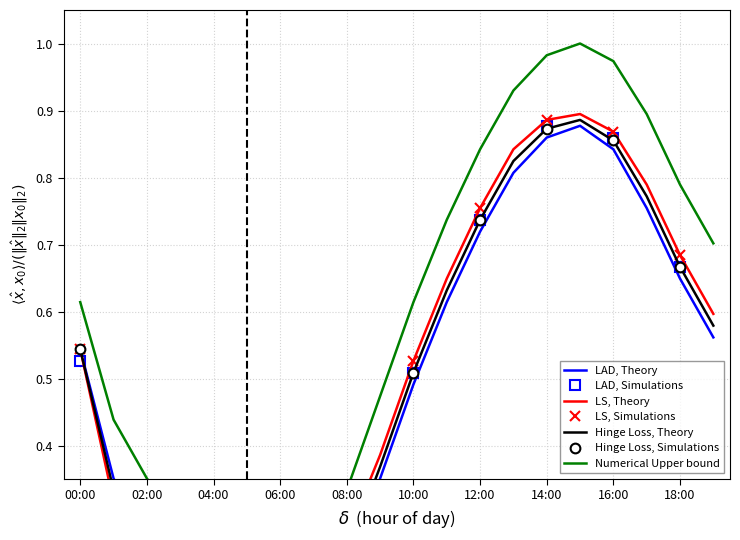

What position from the left is 14:00?

15